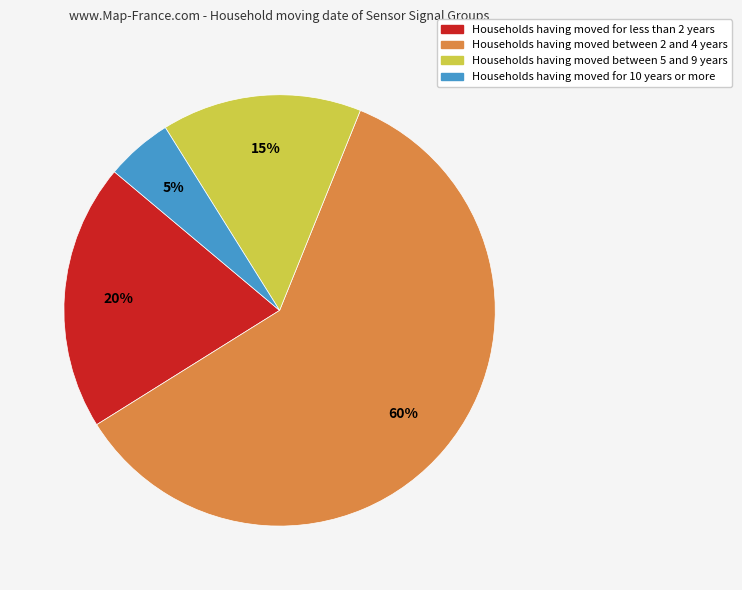

The Households having moved for 10 years or more slice represents 13% of the pie. True or false?

False